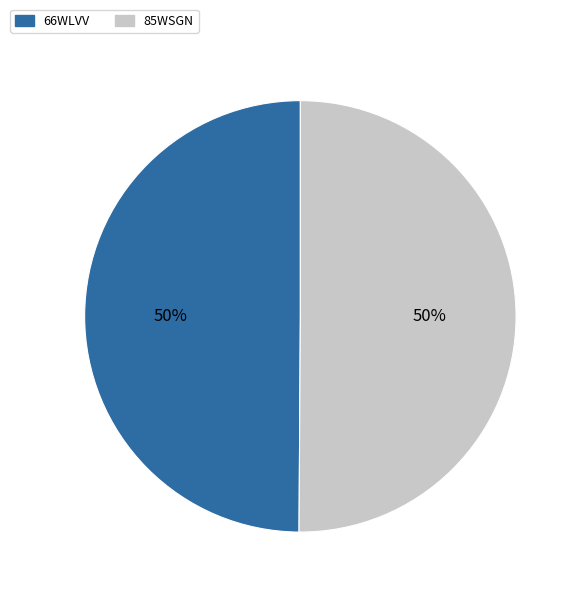

To the nearest percent, what is the average slice percentage?

50%